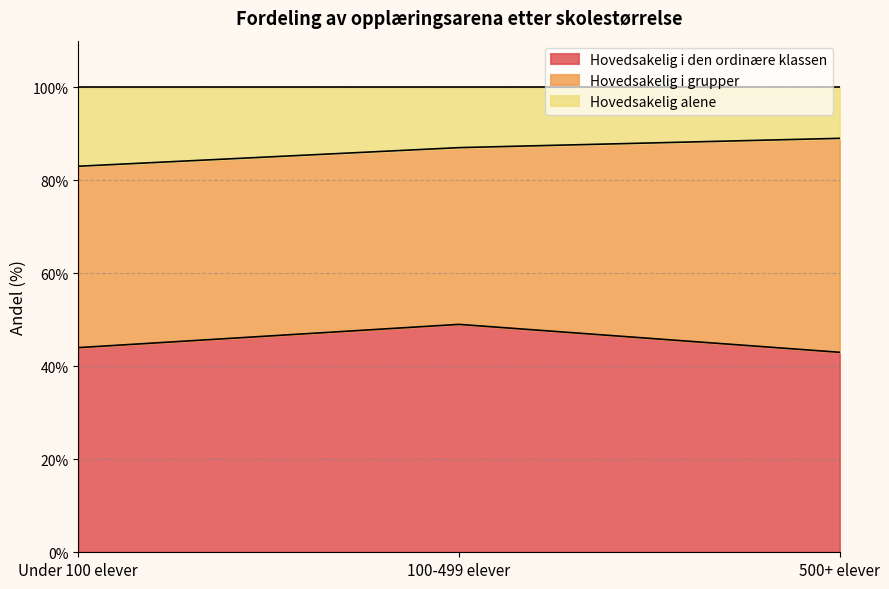

How many categories are shown in the chart?

3